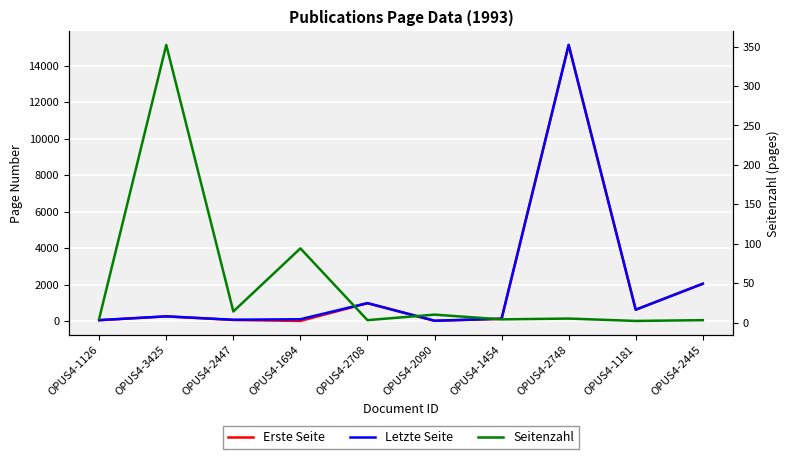

The Erste Seite series shows 389 at OPUS4-2708. True or false?

False